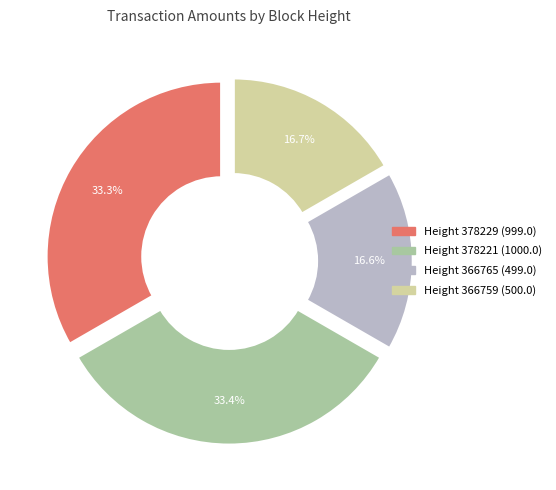

Does any single category account for the majority?

No